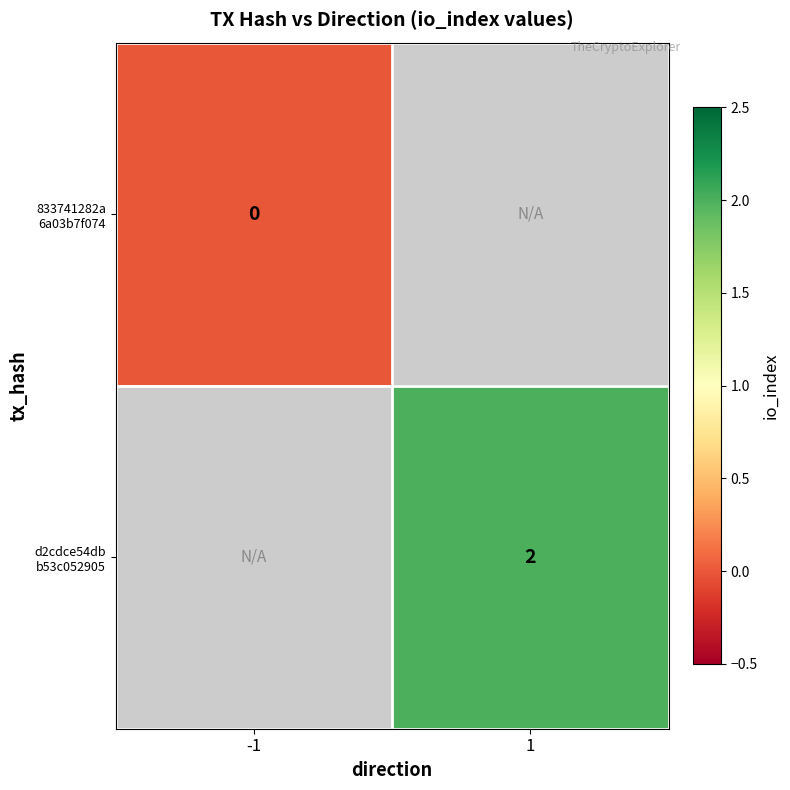

Which category has the lowest value in the d2cdce54db b53c052905 series?

-1